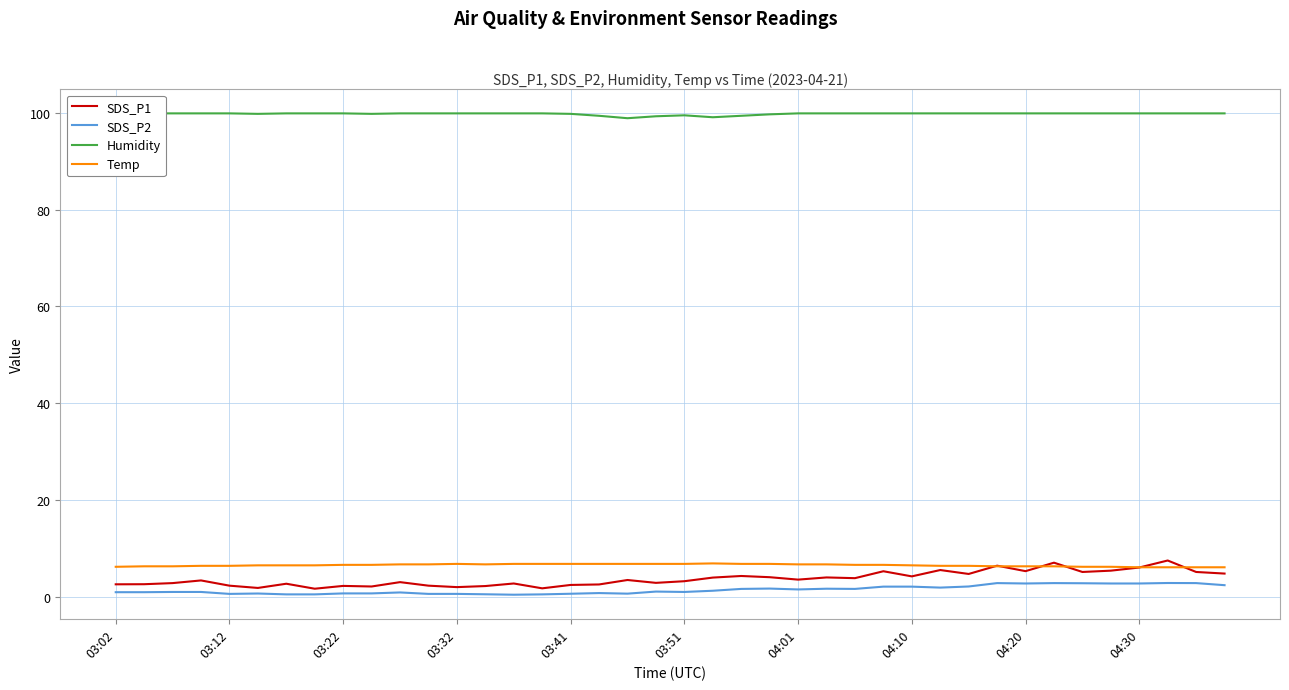

Does the chart have visible grid lines?

Yes